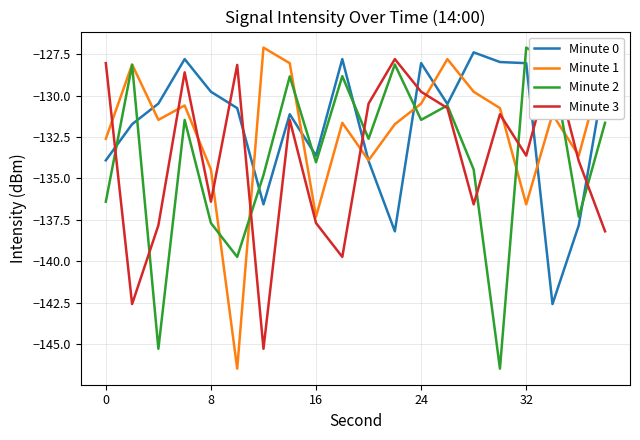

What is the minimum value for Minute 1?

-146.5